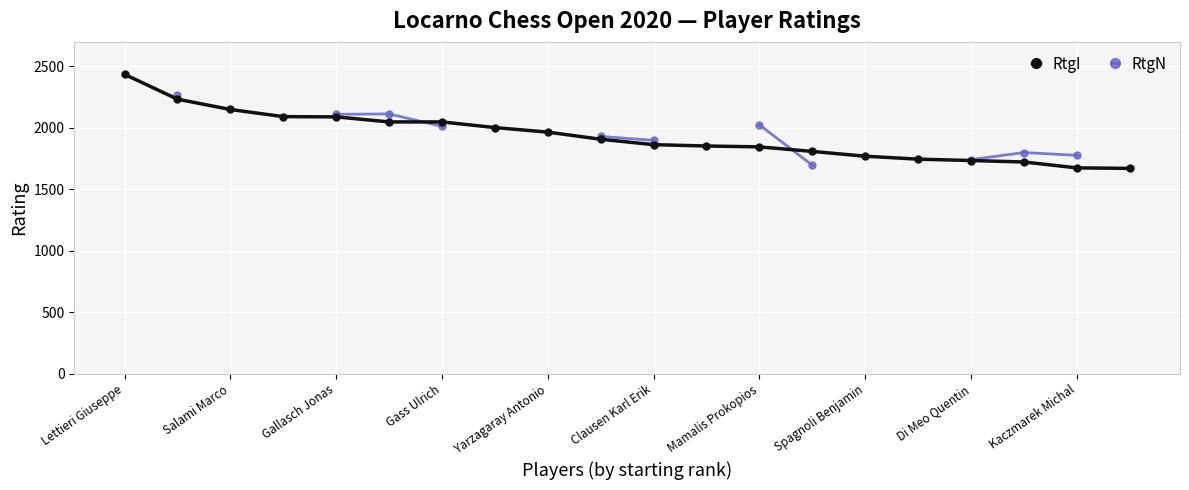

The RtgI series shows 2150 at Salami Marco. True or false?

True